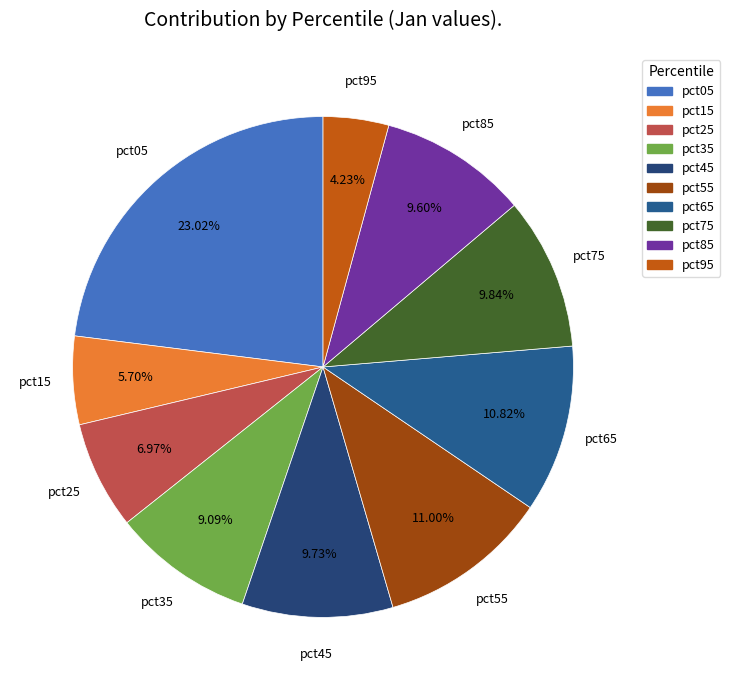

How much of the chart is everything except pct15?

94.3%